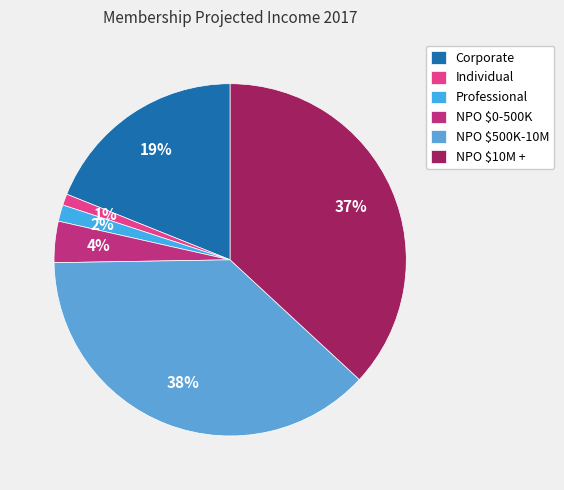

Count the number of slices in the pie.

6